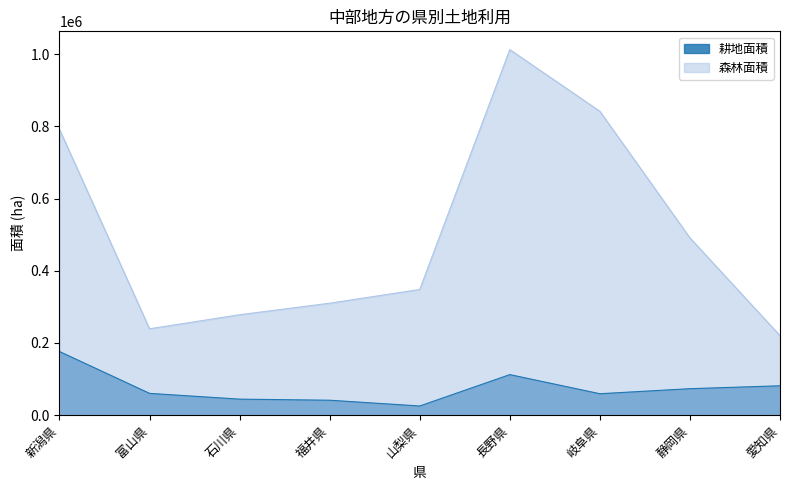

True or false: 耕地面積 and 森林面積 intersect in this chart.

False